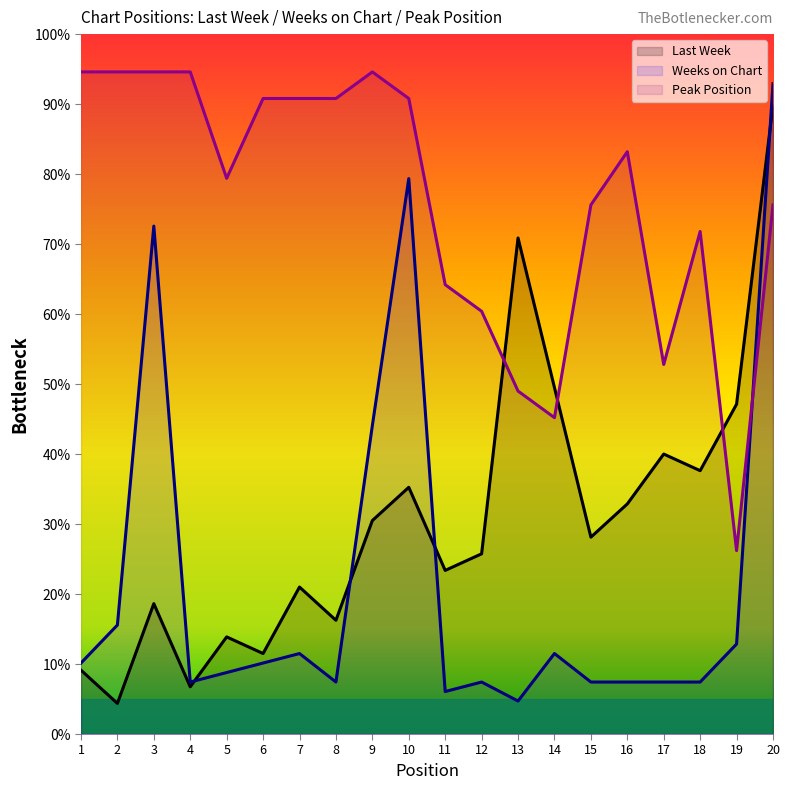

Reading right to left, what are all the values shown in this chart?

Last Week: 89.9	47.1	37.6	40.0	32.9	28.1	49.5	70.9	25.7	23.4	35.2	30.5	16.2	21.0	11.5	13.9	6.7	18.6	4.4	9.1
Weeks on Chart: 92.9	12.9	7.4	7.4	7.4	7.4	11.5	4.7	7.4	6.1	79.4	44.1	7.4	11.5	10.1	8.8	7.4	72.6	15.6	10.1
Peak Position: 75.6	26.2	71.8	52.8	83.2	75.6	45.2	49.0	60.4	64.2	90.8	94.6	90.8	90.8	90.8	79.4	94.6	94.6	94.6	94.6